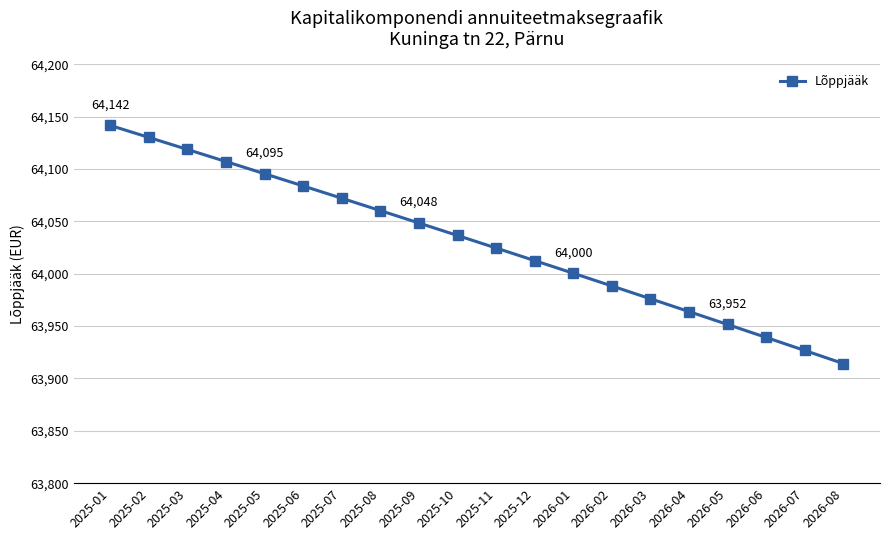

Reading left to right, extract all data points from this chart.

2025-01=64141.6	2025-02=64130.1	2025-03=64118.6	2025-04=64107.1	2025-05=64095.4	2025-06=64083.8	2025-07=64072.0	2025-08=64060.2	2025-09=64048.4	2025-10=64036.5	2025-11=64024.5	2025-12=64012.5	2026-01=64000.4	2026-02=63988.3	2026-03=63976.1	2026-04=63963.8	2026-05=63951.5	2026-06=63939.1	2026-07=63926.7	2026-08=63914.2